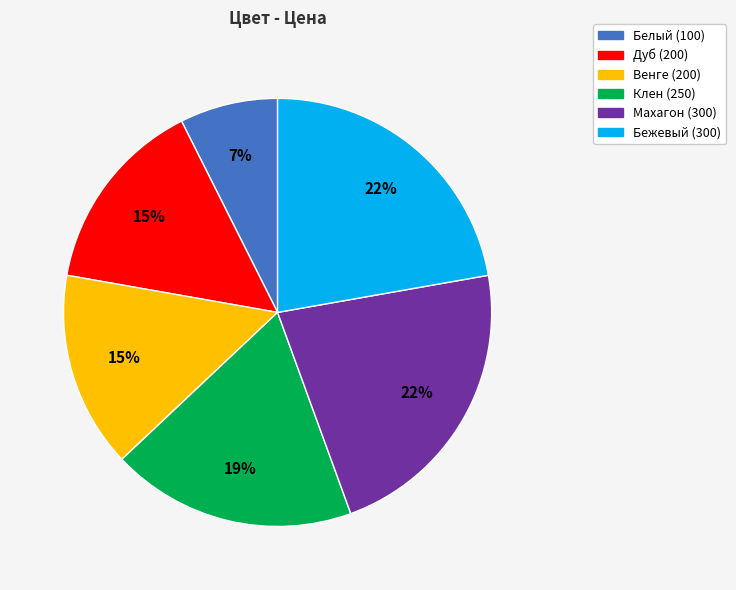

Approximately how many times larger is the value at Белый compared to Дуб?

0.5